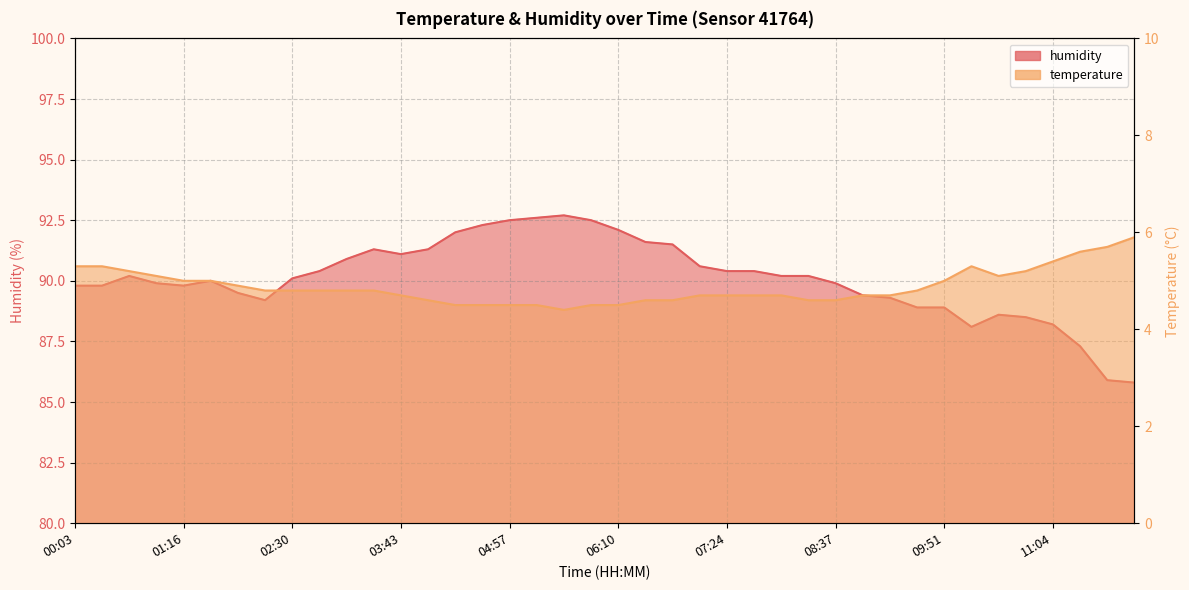

In temperature, how many points are lower than both neighbors (excluding endpoints)?

2